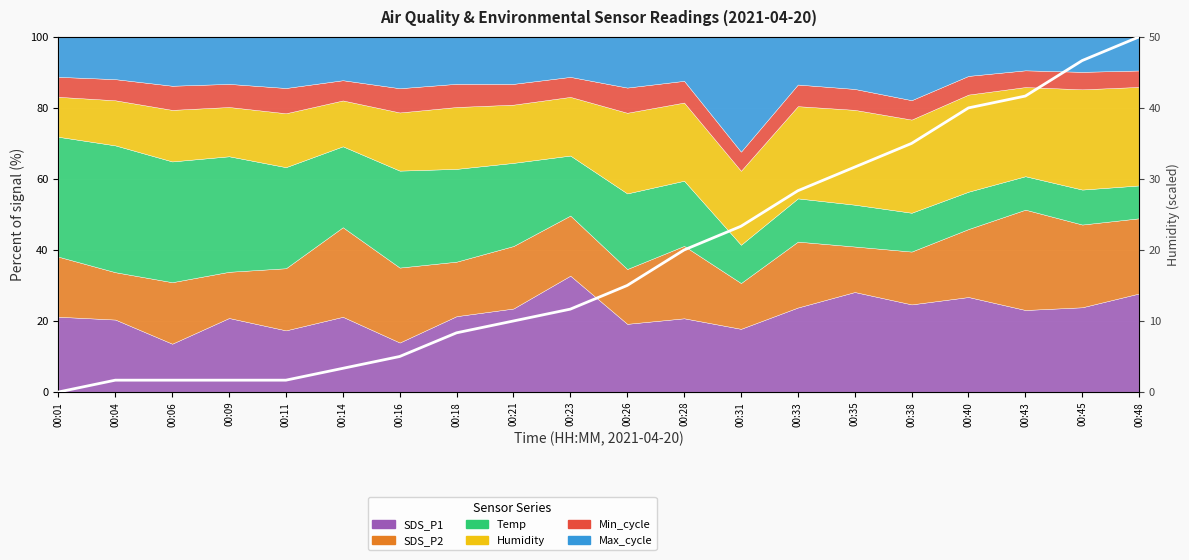

True or false: the data shows 15.0 at 00:26.

True